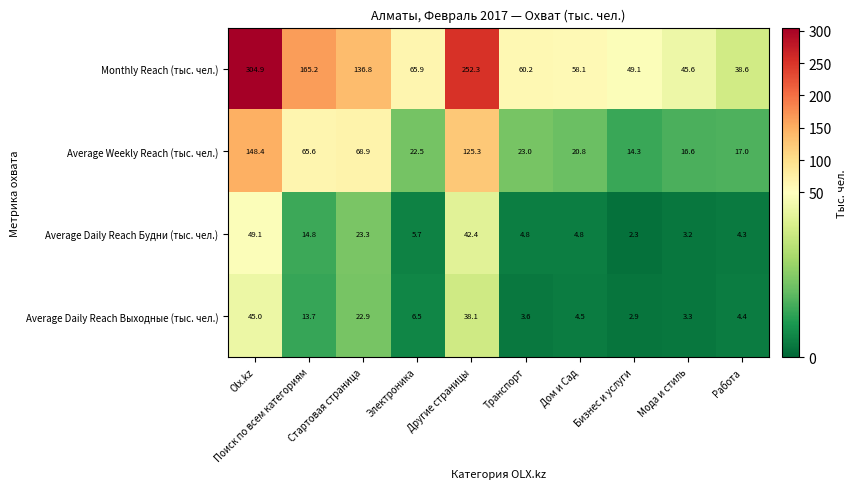

At how many categories does at least one series exceed 238?

2